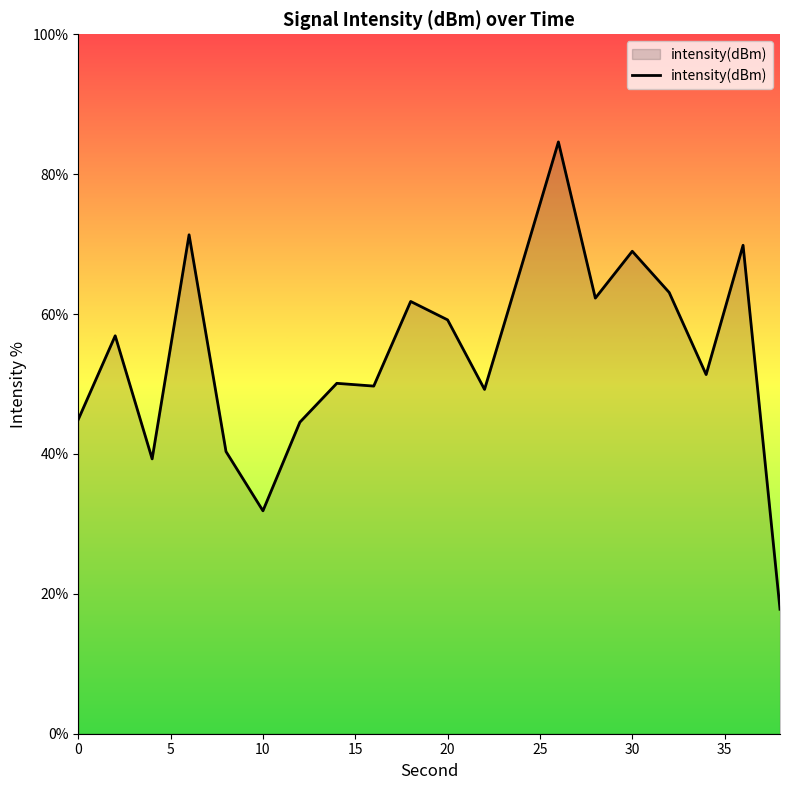

What is the minimum value shown in the chart?

17.8